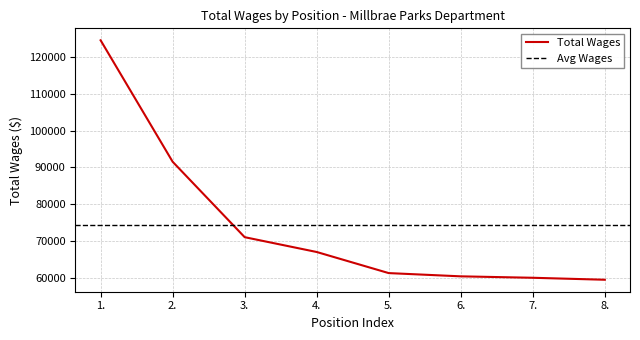

At which category does the chart reach its minimum across all series?

8.